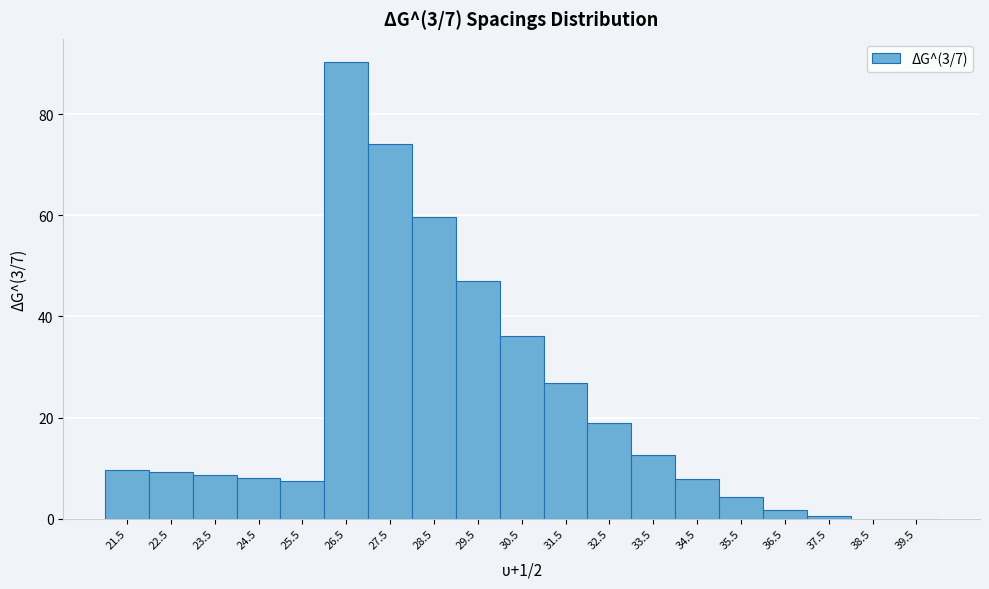

Which range on the x-axis has the tallest bar?

26 to 27